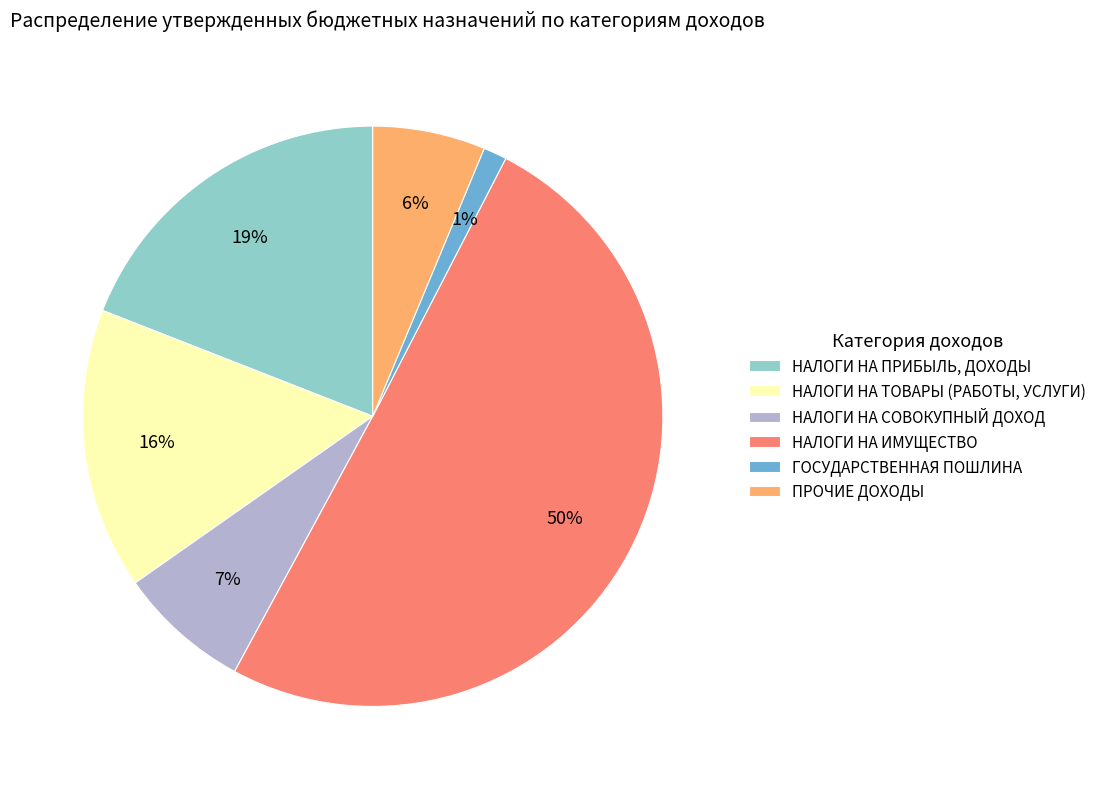

Between ГОСУДАРСТВЕННАЯ ПОШЛИНА and НАЛОГИ НА ИМУЩЕСТВО, which is larger?

НАЛОГИ НА ИМУЩЕСТВО